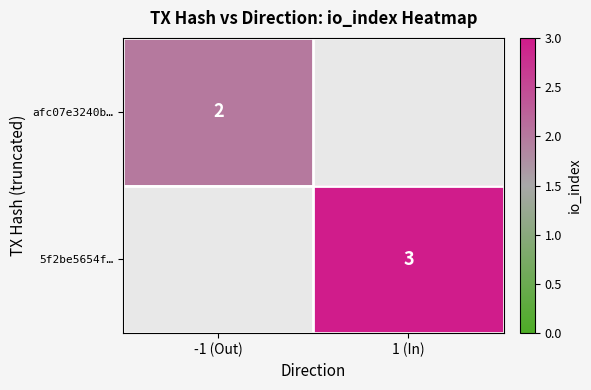

The 5f2be5654f… series shows 2 at 1 (In). True or false?

False